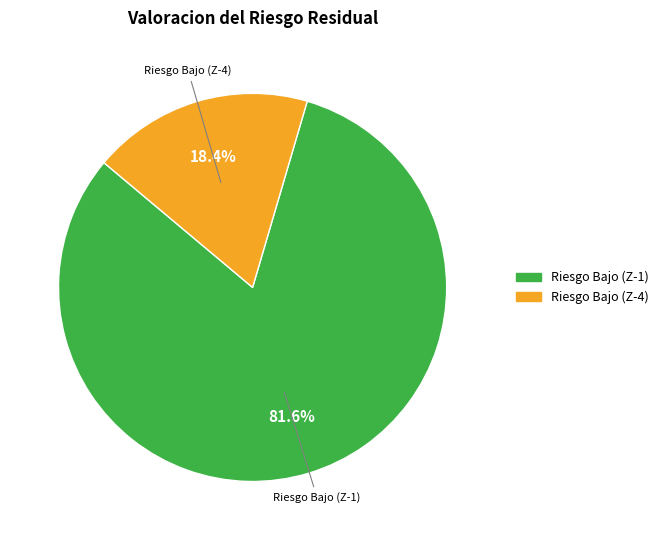

Does any single category account for the majority?

Yes